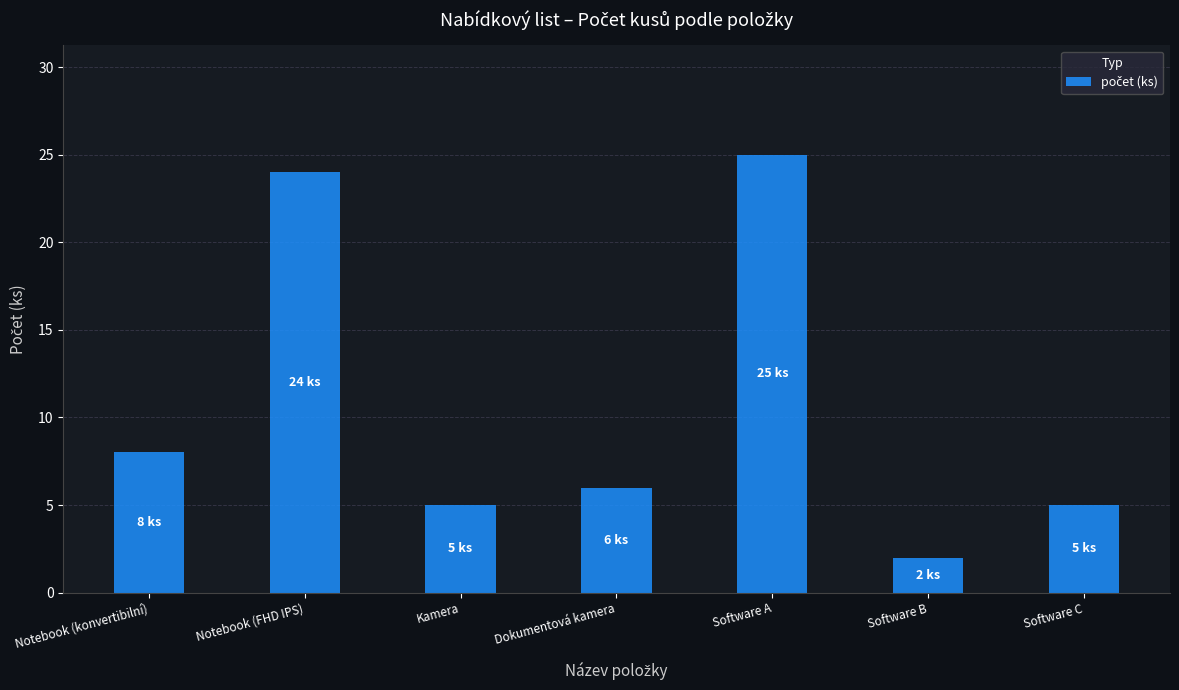

At which category does the chart reach its peak across all series?

Software A